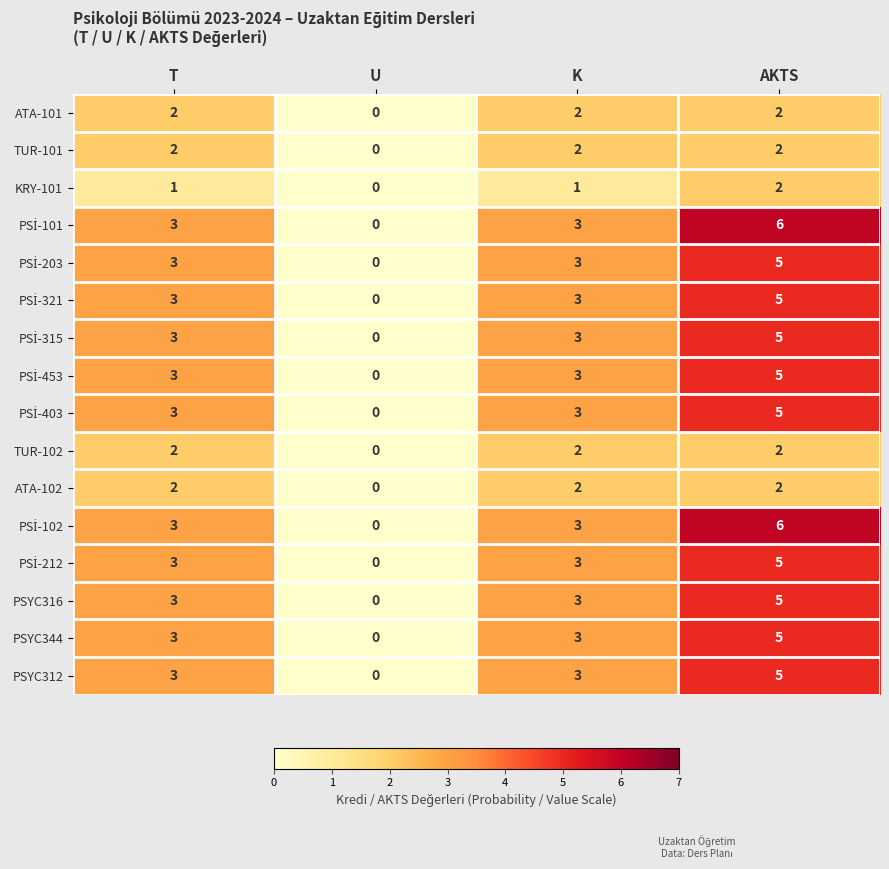

What is the spread (max minus min) of values at AKTS?

4